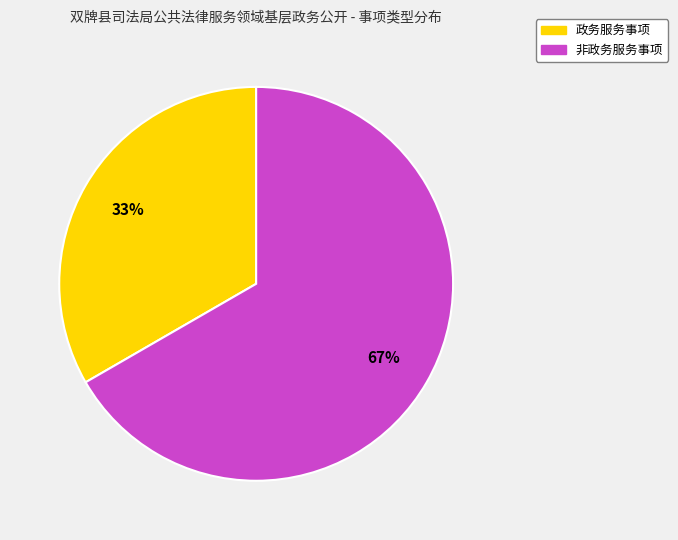

Which category has the biggest portion of the pie?

非政务服务事项